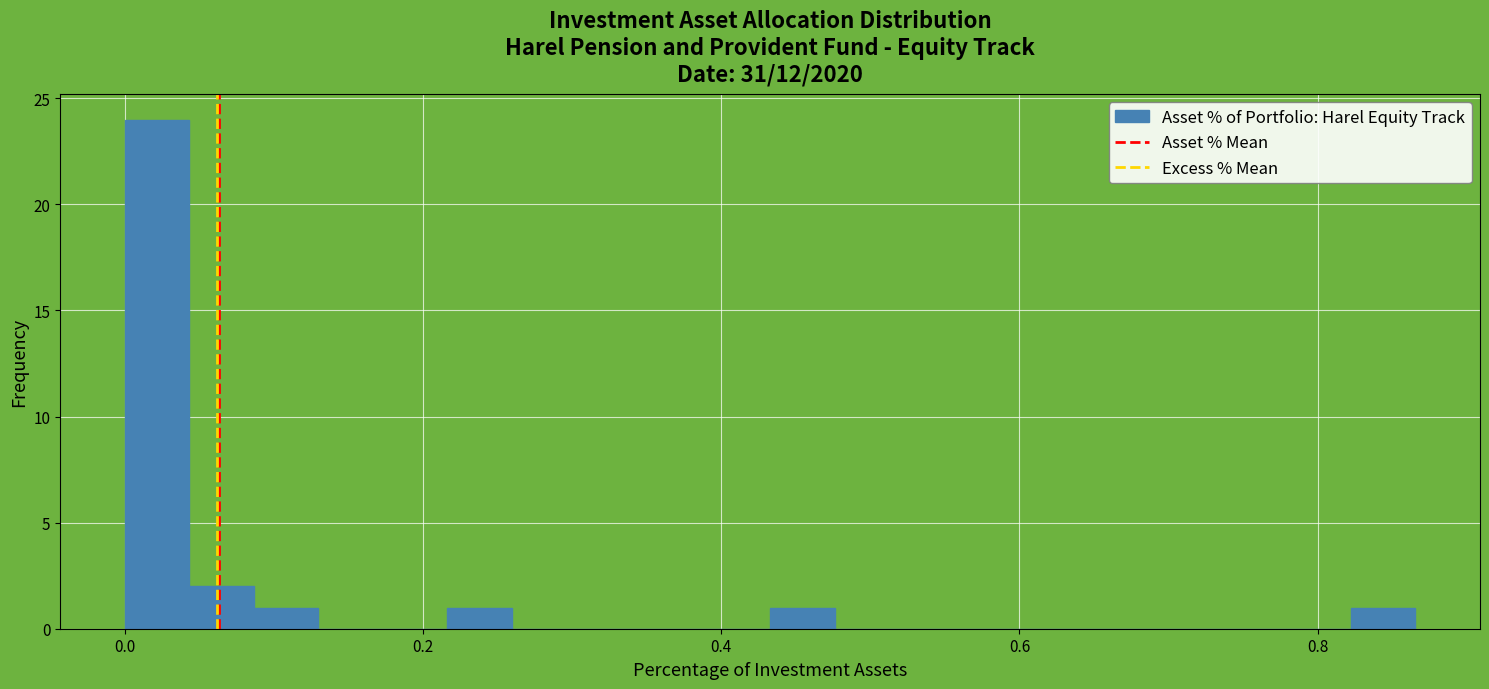

Around what value on the x-axis is the tallest bar? Give the approximate position of its centre, as read against the axis.

0.02